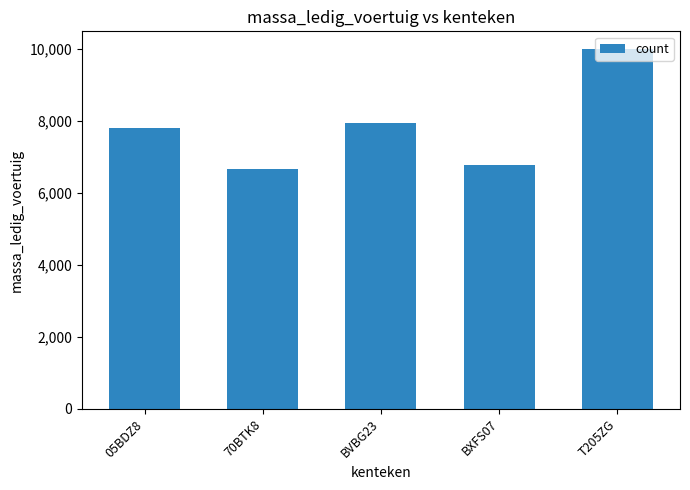

What is the average value?

7835